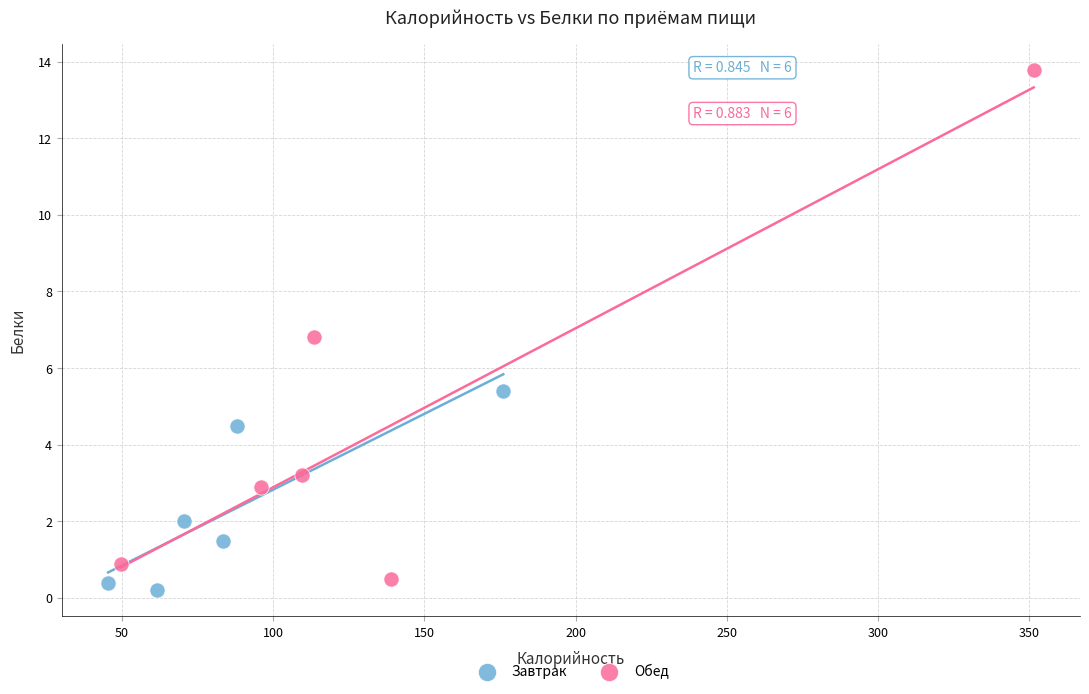

Which series contains the highest Y value?

Обед